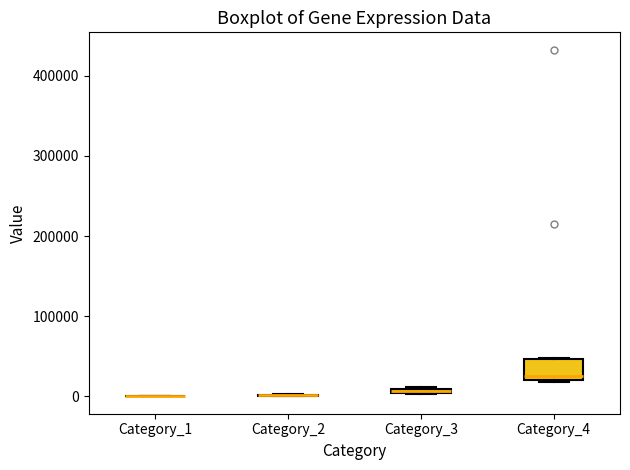

Comparing the boxes themselves (not the whiskers), which one is the tallest?

Category_4